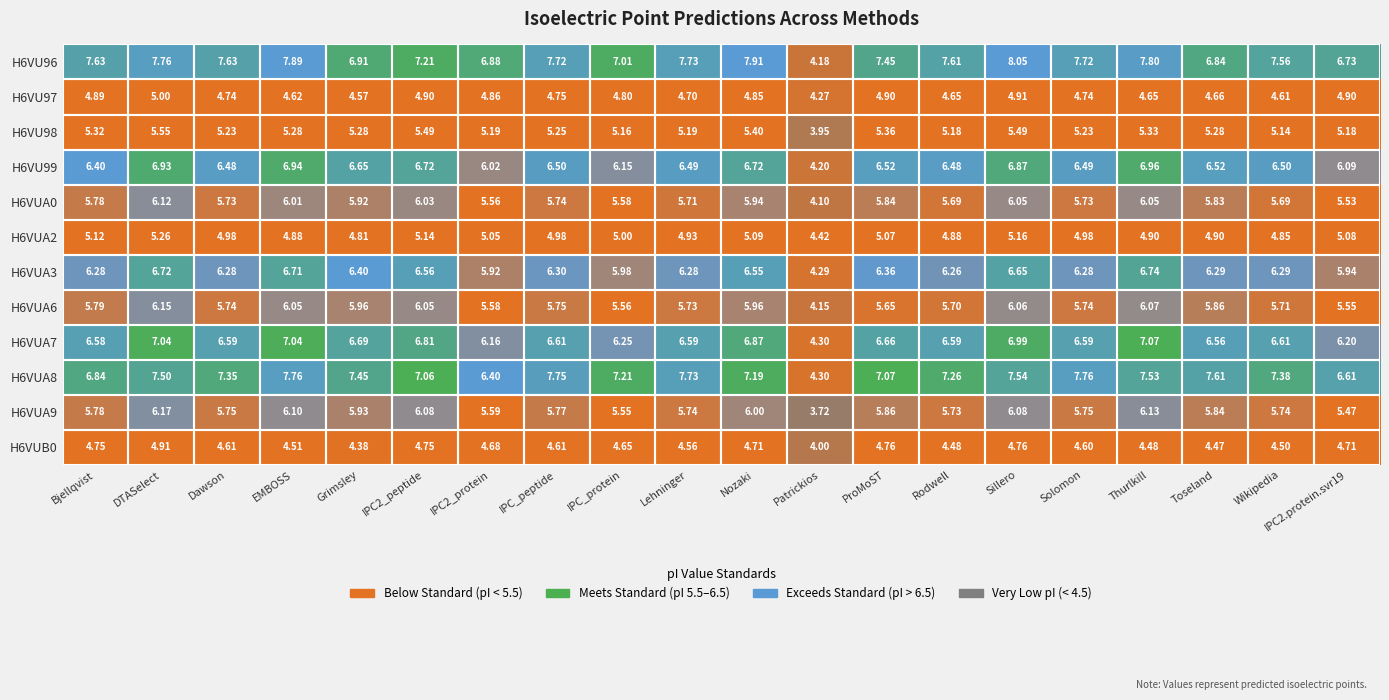

Rank the series at Dawson from highest to lowest value.

H6VU96, H6VUA8, H6VUA7, H6VU99, H6VUA3, H6VUA9, H6VUA6, H6VUA0, H6VU98, H6VUA2, H6VU97, H6VUB0